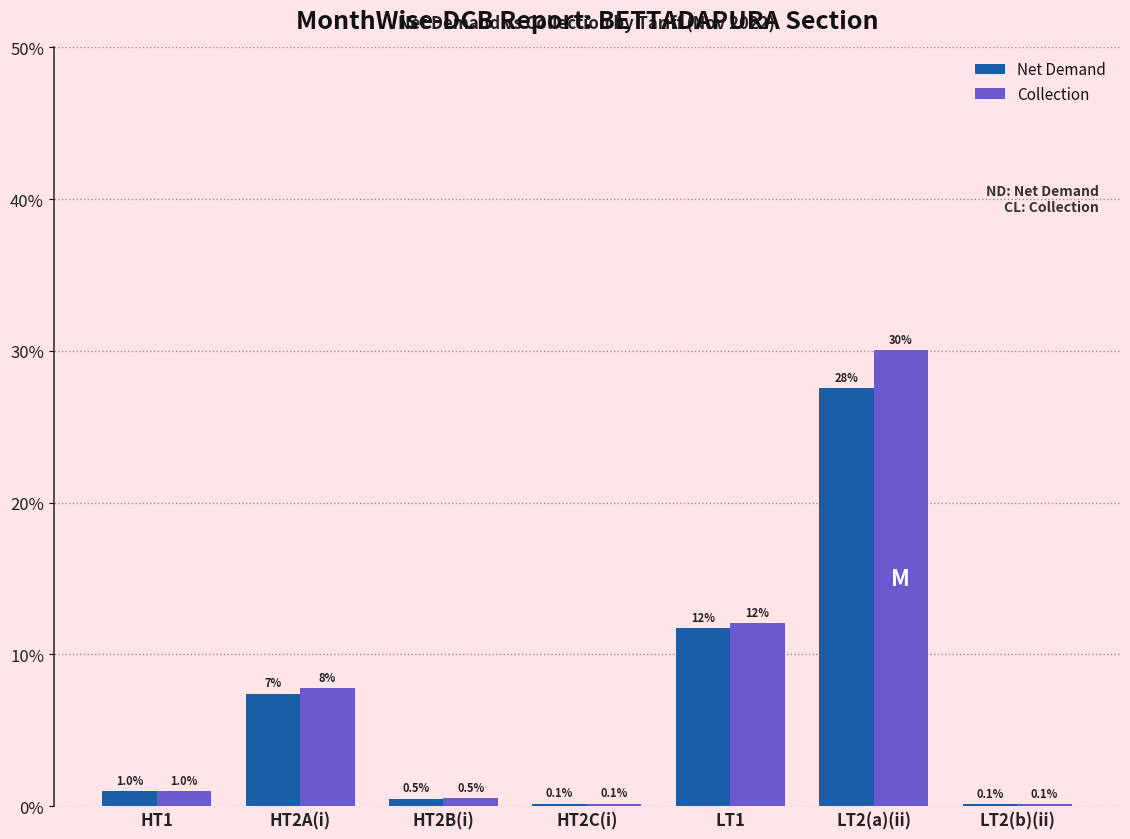

At which label does Net Demand first exceed 148815?

HT1